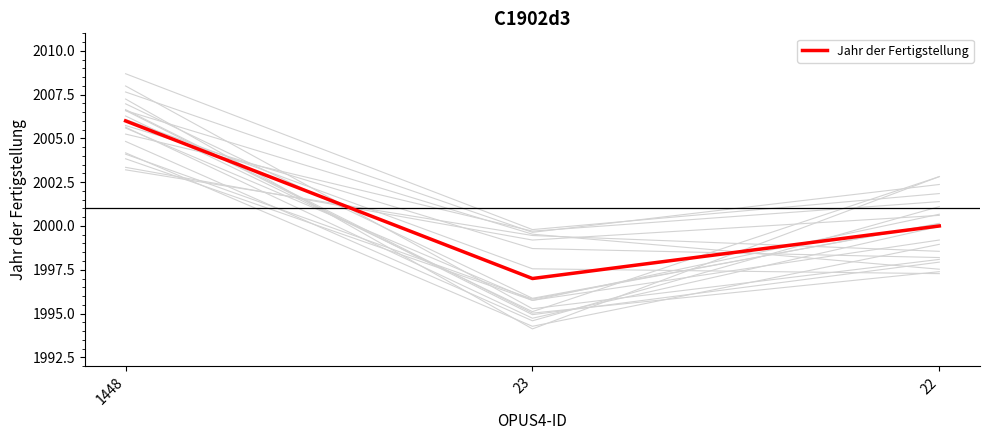

What is the difference between the second highest and minimum values?

3